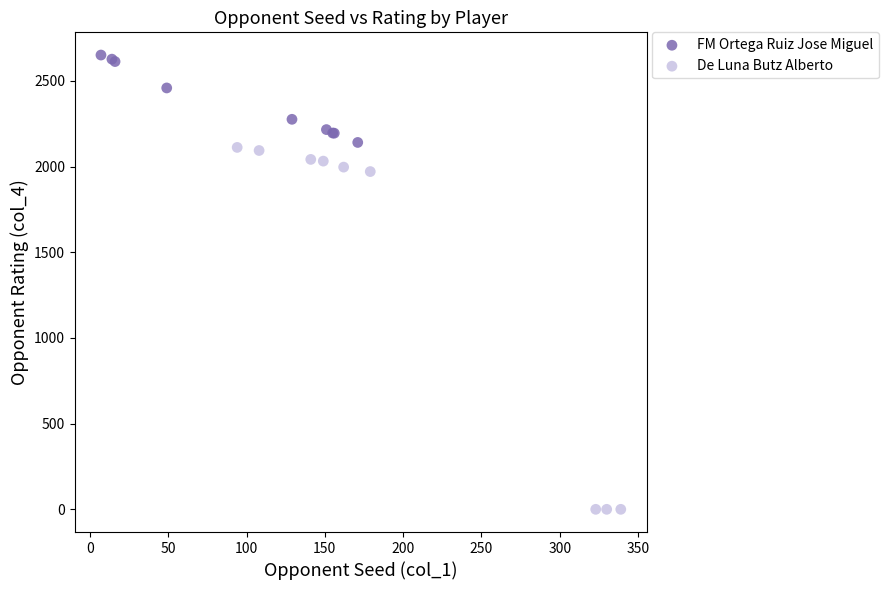

Which series contains the highest Y value?

FM Ortega Ruiz Jose Miguel